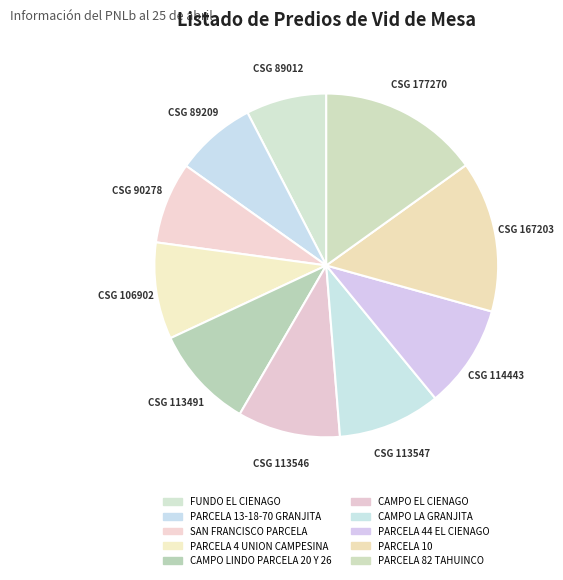

Do SAN FRANCISCO PARCELA and PARCELA 13-18-70 GRANJITA together represent more than half of the pie?

No